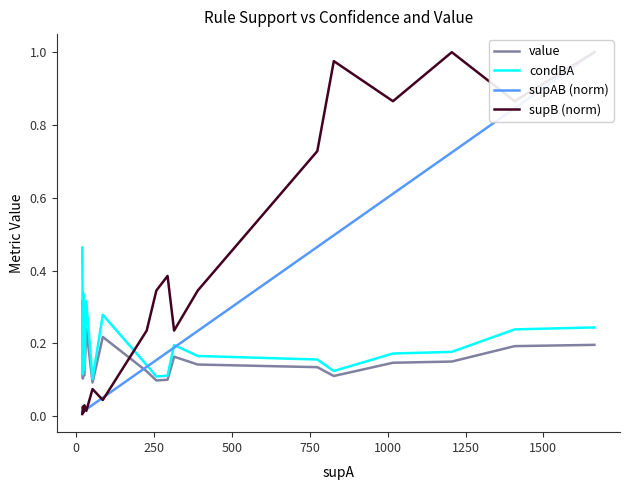

Which series has the largest total across all categories?

supB (norm)